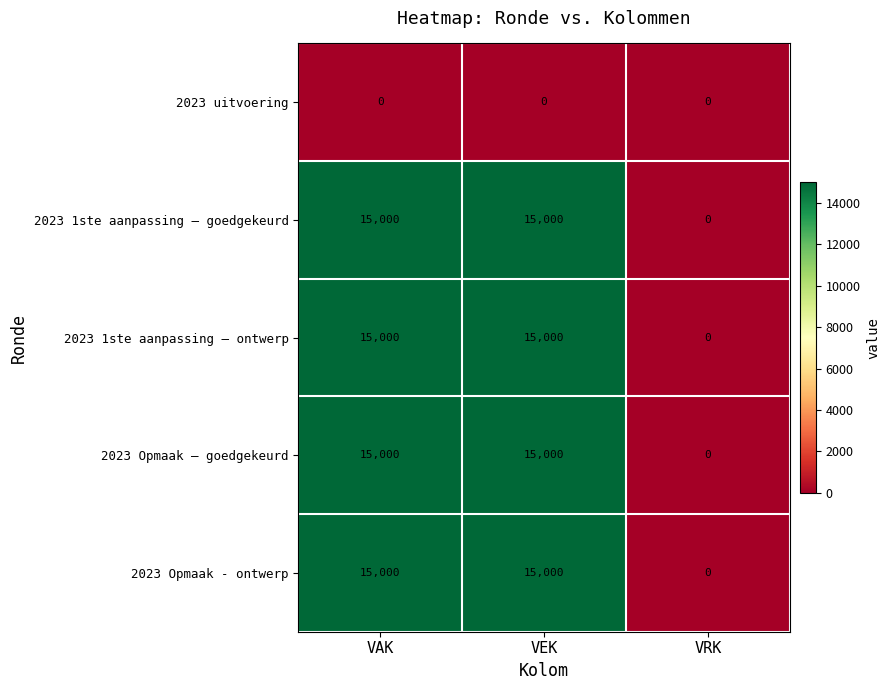

What is the difference between the maximum and minimum values in the 2023 Opmaak – goedgekeurd series?

15000